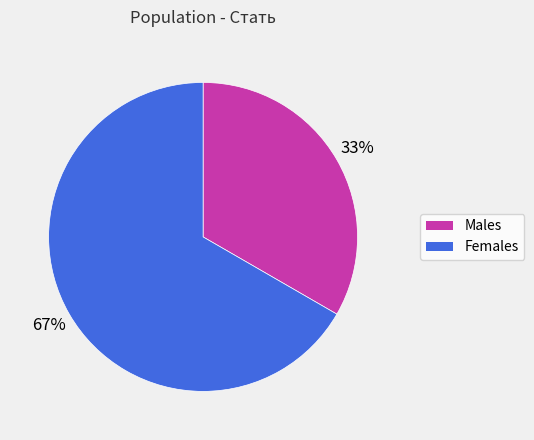

To the nearest percent, what is the average slice percentage?

50%